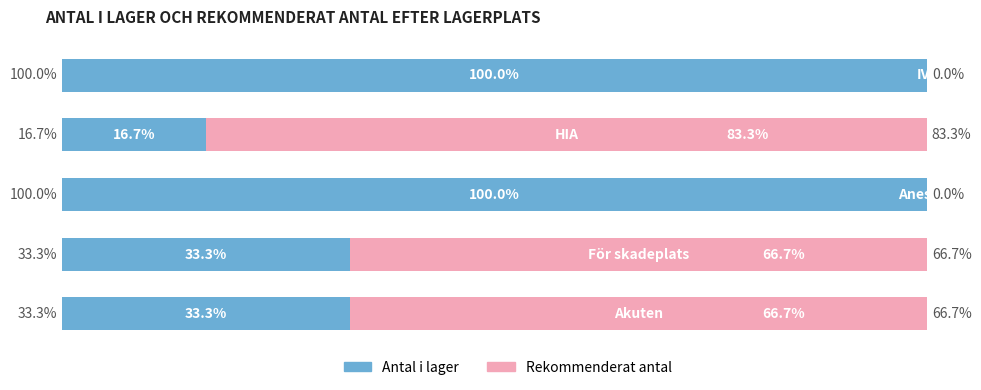

What is the difference between the maximum and minimum values in the Rekommenderat antal series?

83.3